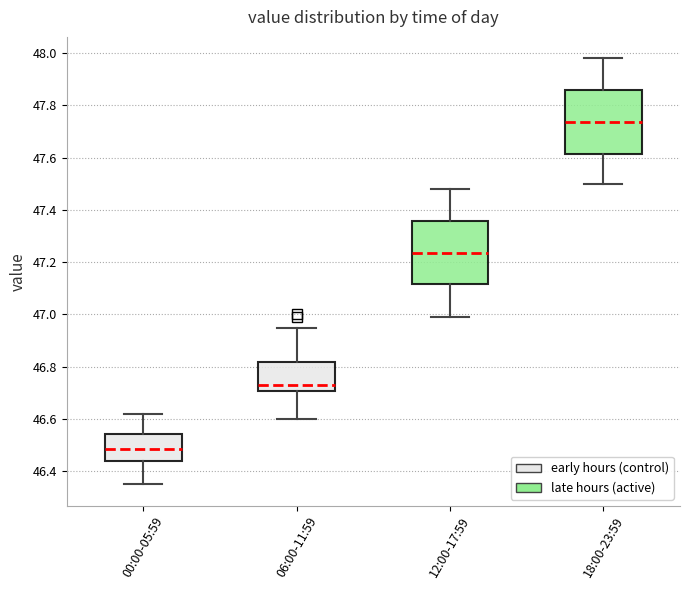

Where is the upper edge of the box for 06:00-11:59 on the y-axis? The values are not printed on the chart, so give them approximately, as read against the axis.

46.82